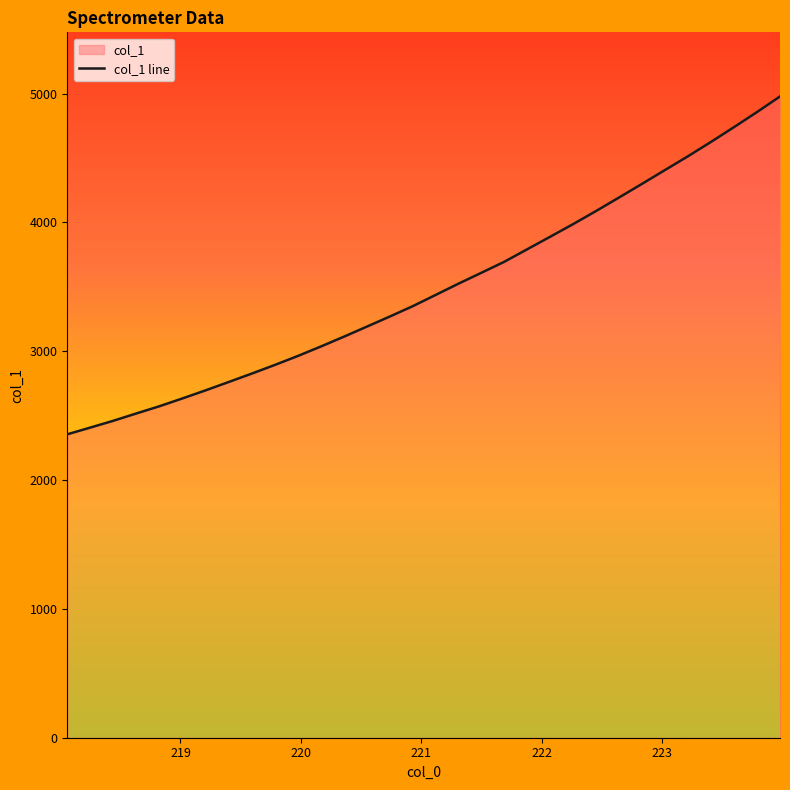

What is the smallest value displayed?

2355.4